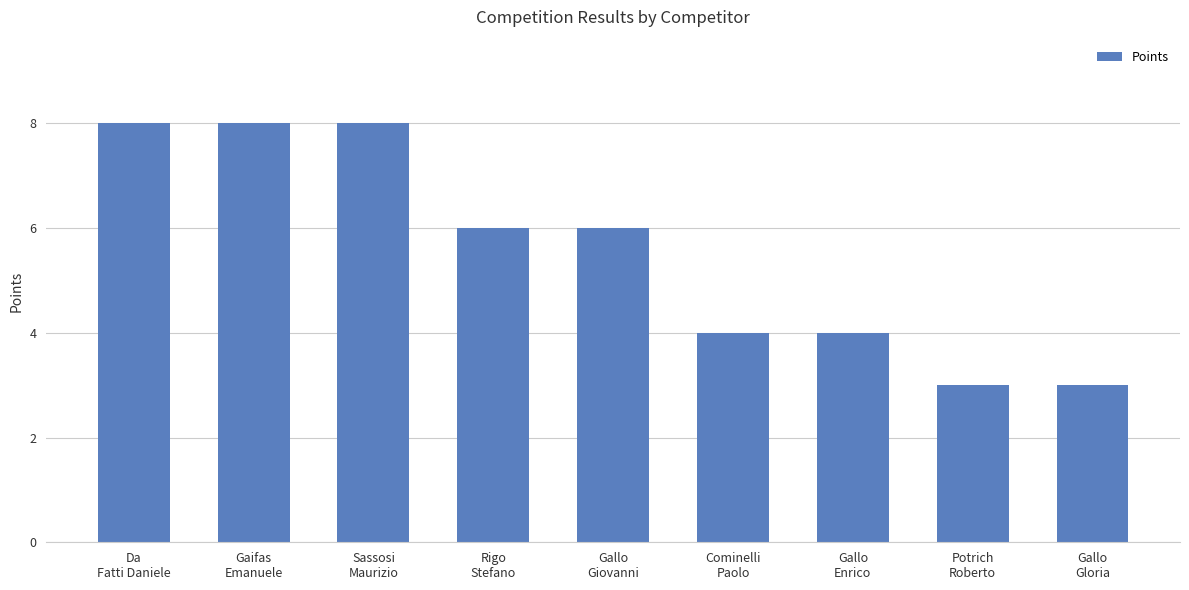

Is it true that the value at Cominelli
Paolo is 4?

True